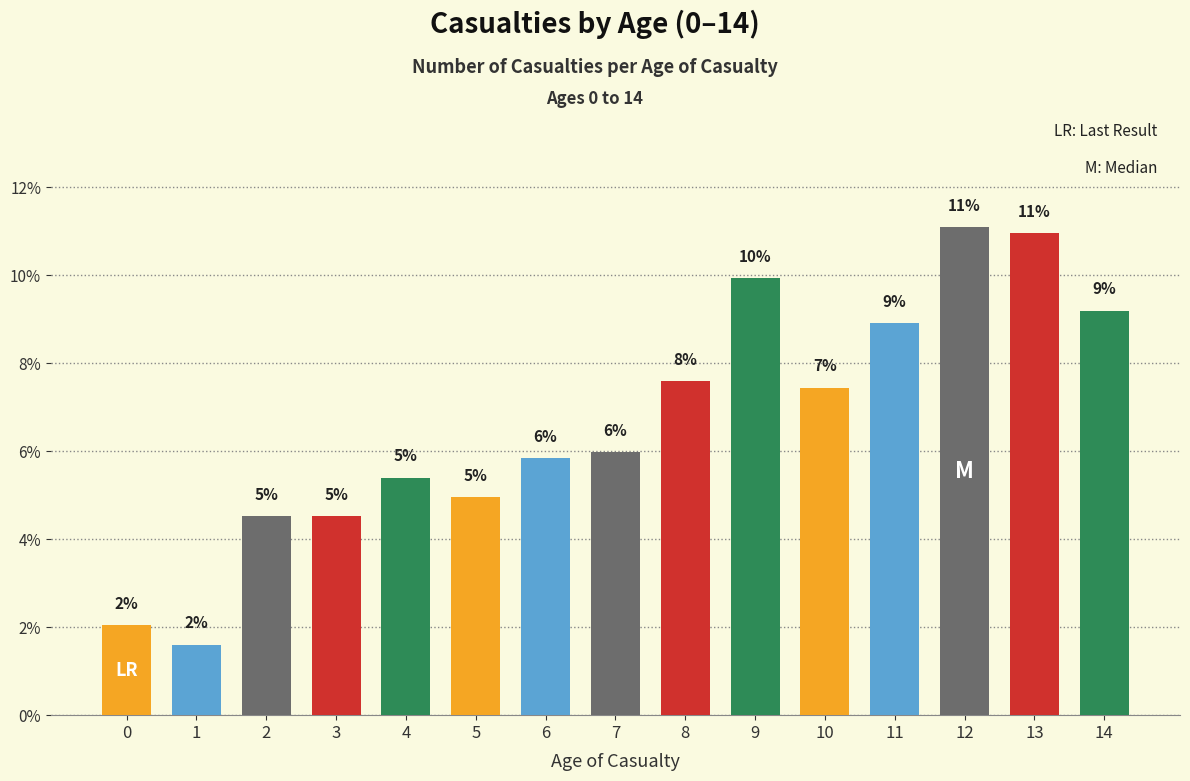

At which label is the value closest to 6?

7